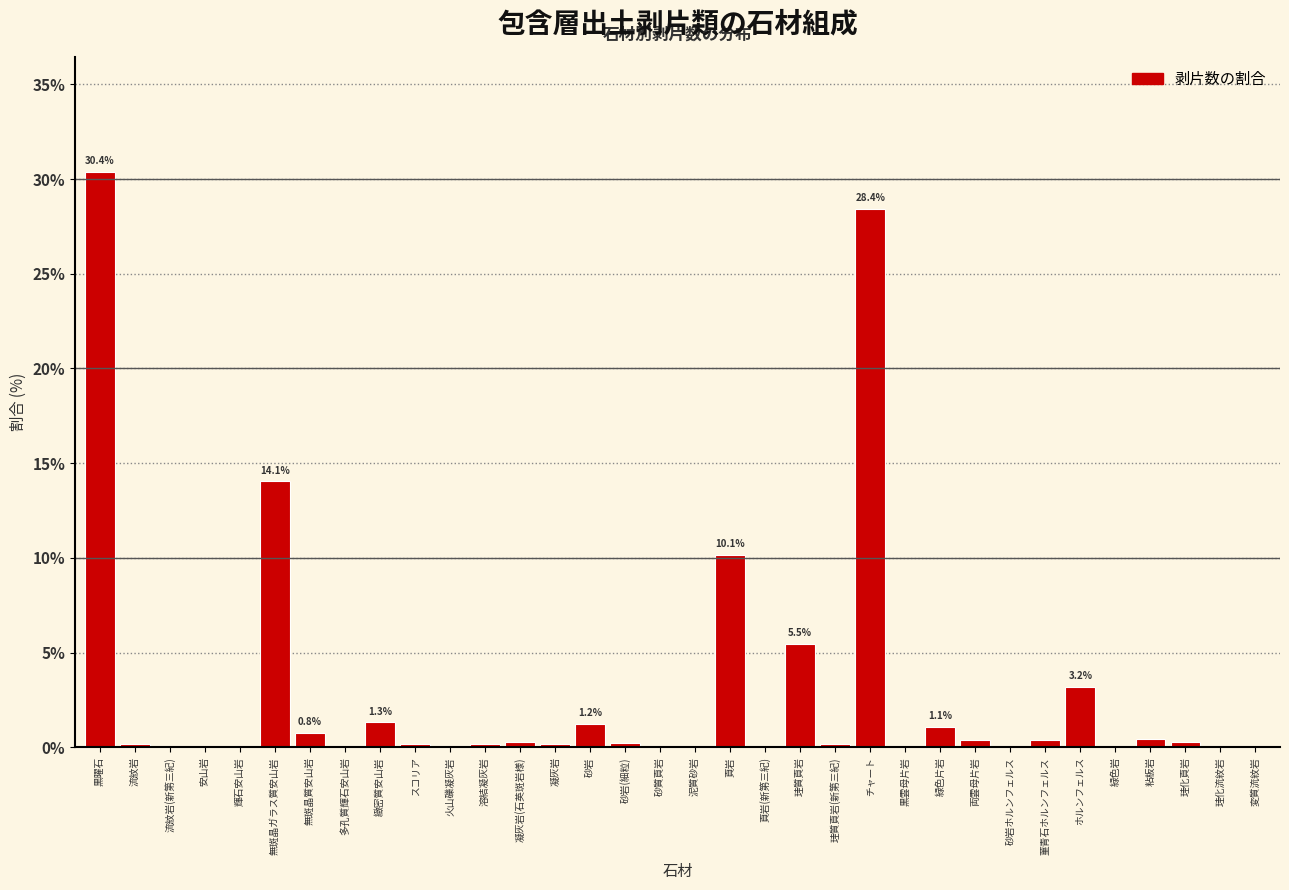

What is the greatest value displayed?

30.4